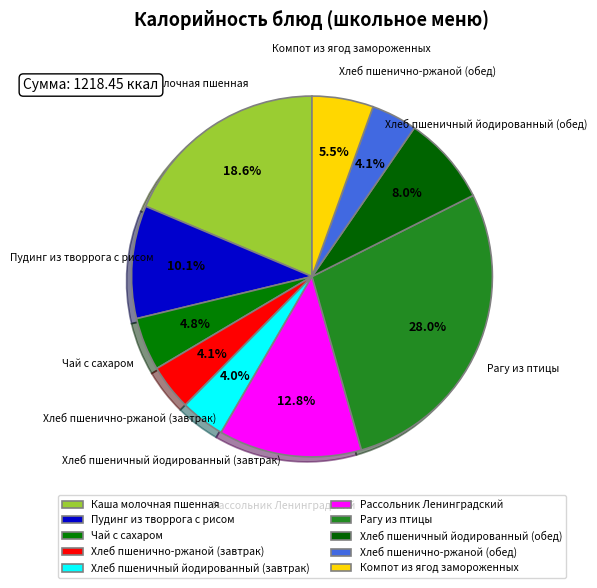

What percentage is the Пудинг из творрога с рисом slice, to the nearest percent?

10%